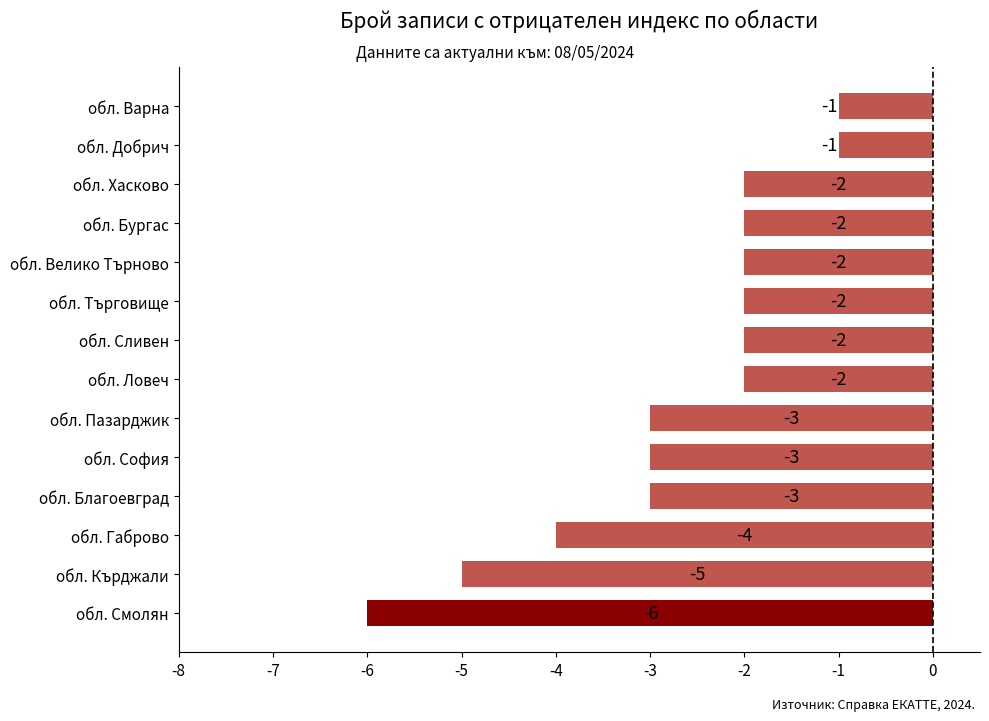

What is the difference between the values at обл. Габрово and обл. Добрич?

3